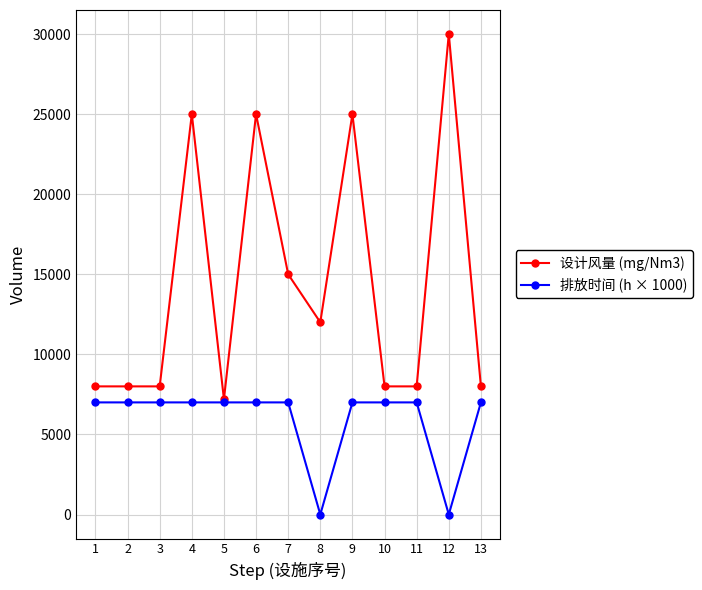

True or false: 设计风量 (mg/Nm3) has more than 1 points higher than both neighbors.

True